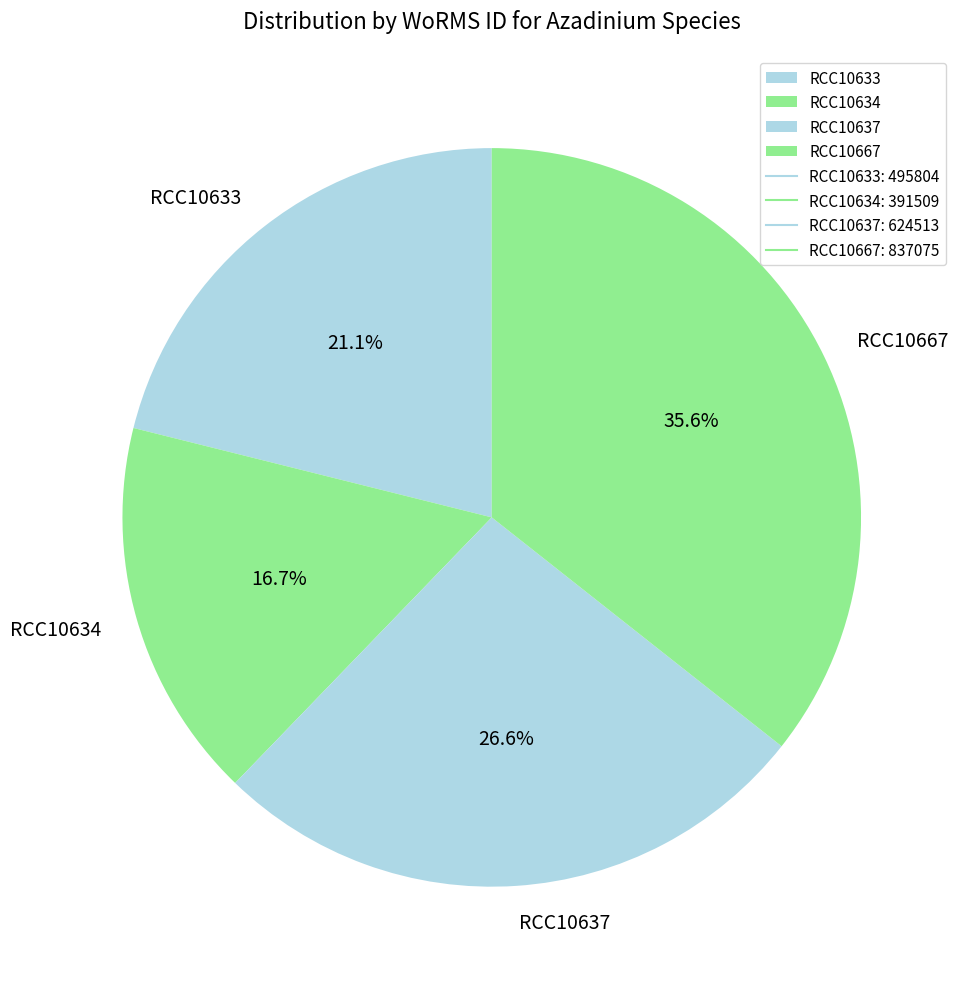

Approximately how many times larger is the value at RCC10667 compared to RCC10634?

2.1